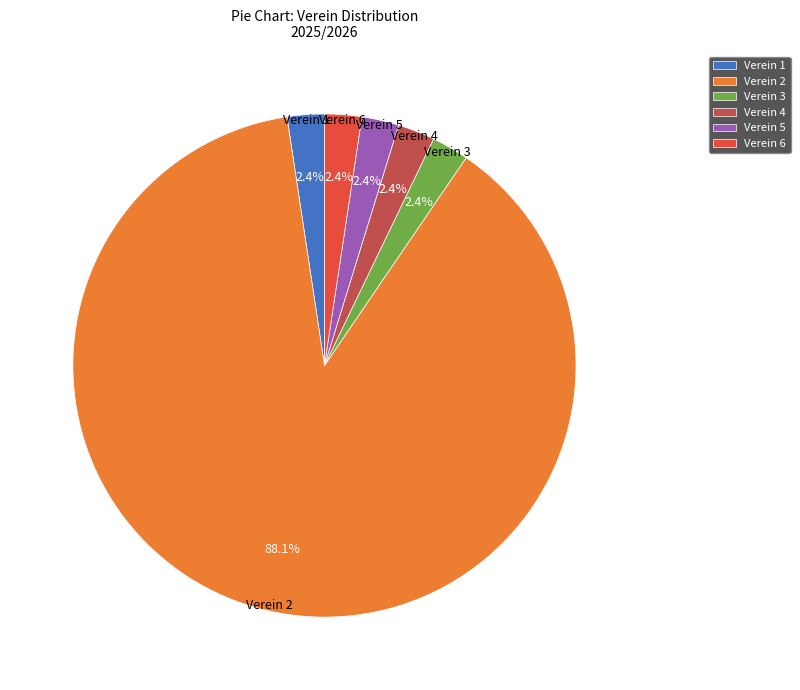

To the nearest percent, what is the combined percentage of Verein 3 and Verein 1?

5%